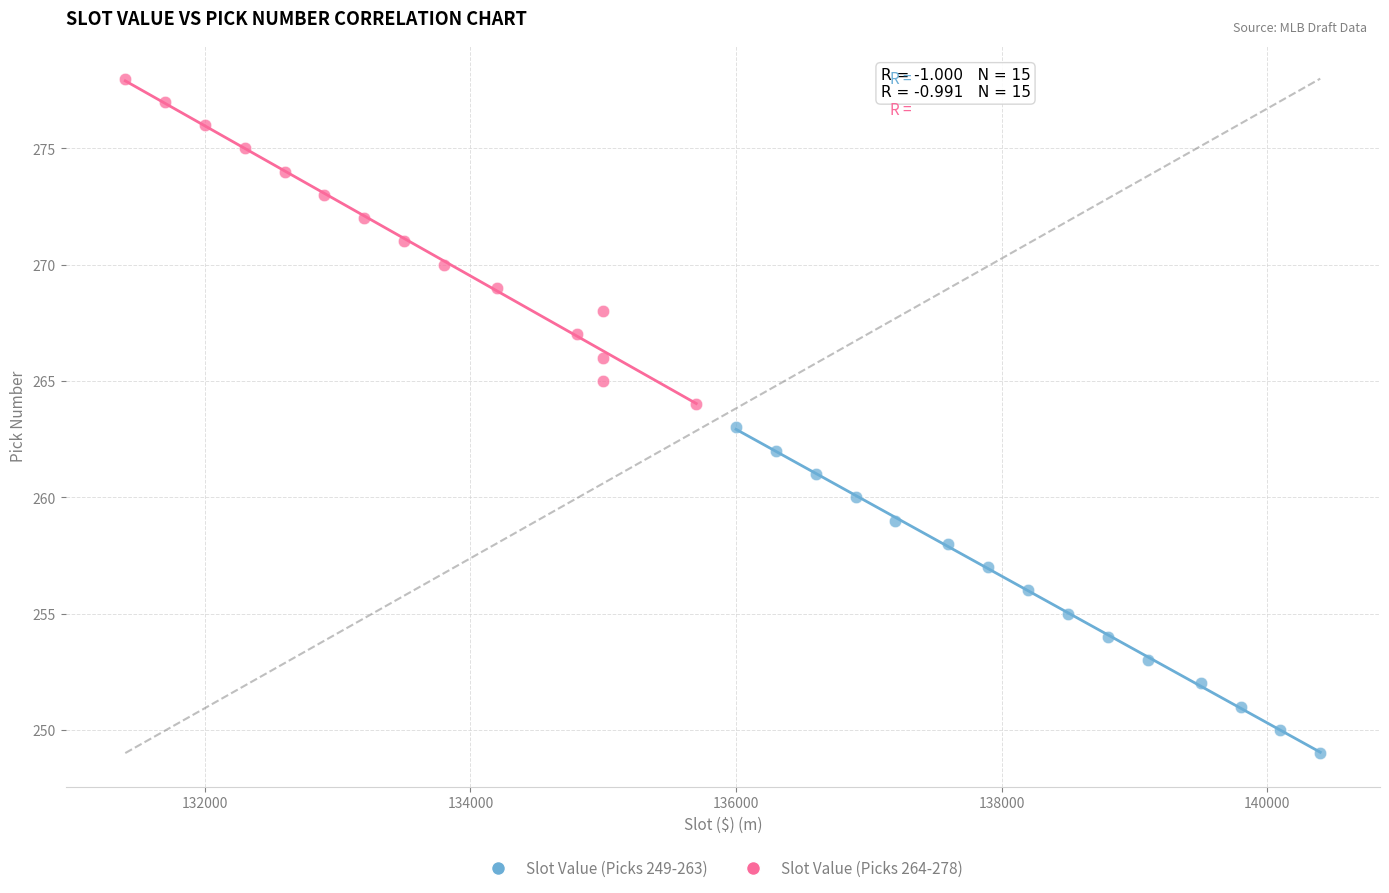

Which series reaches the minimum Y coordinate?

Slot Value (Picks 249-263)